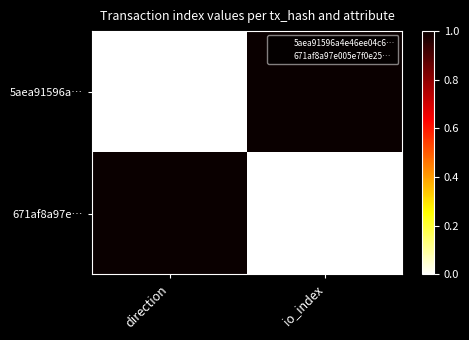

What is the total value across all series at direction?

1.0